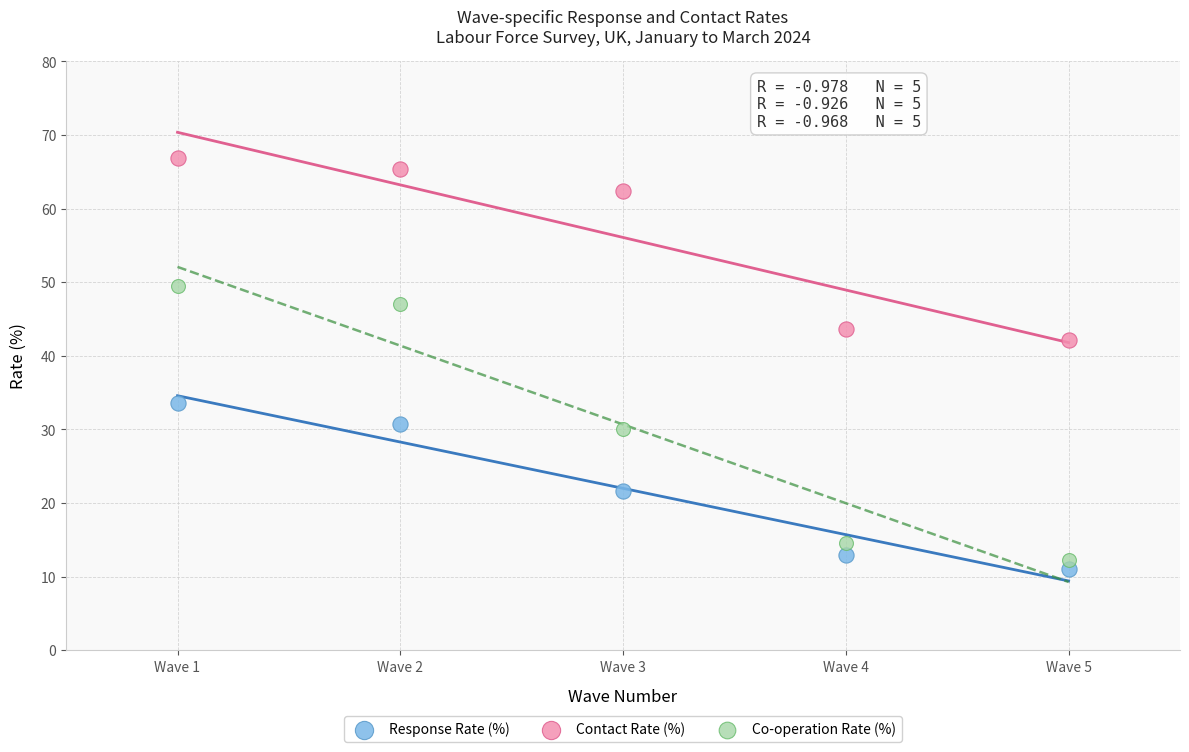

Which series contains the lowest Y value?

Response Rate (%)